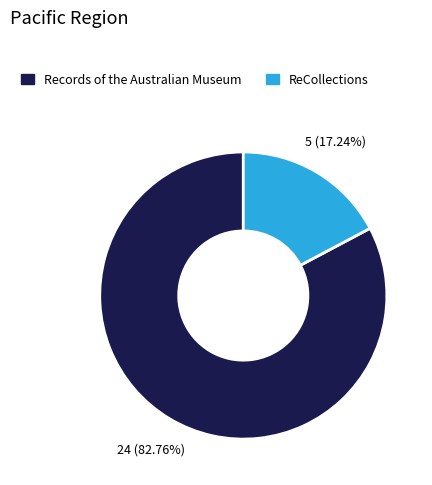

Rank the categories by value from lowest to highest.

ReCollections, Records of the Australian Museum